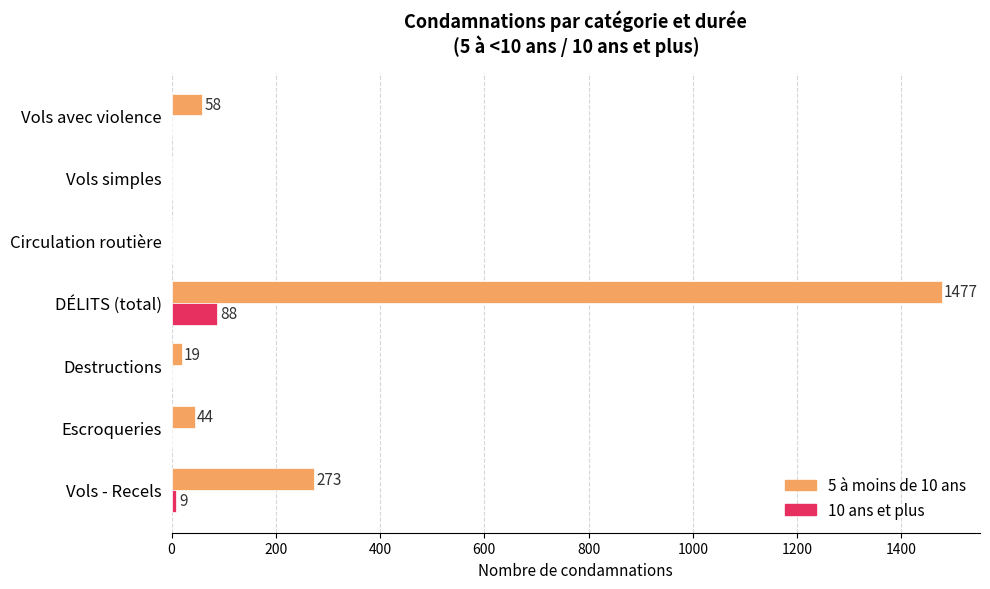

Between Destructions and Circulation routière, which series saw the biggest shift?

5 à moins de 10 ans